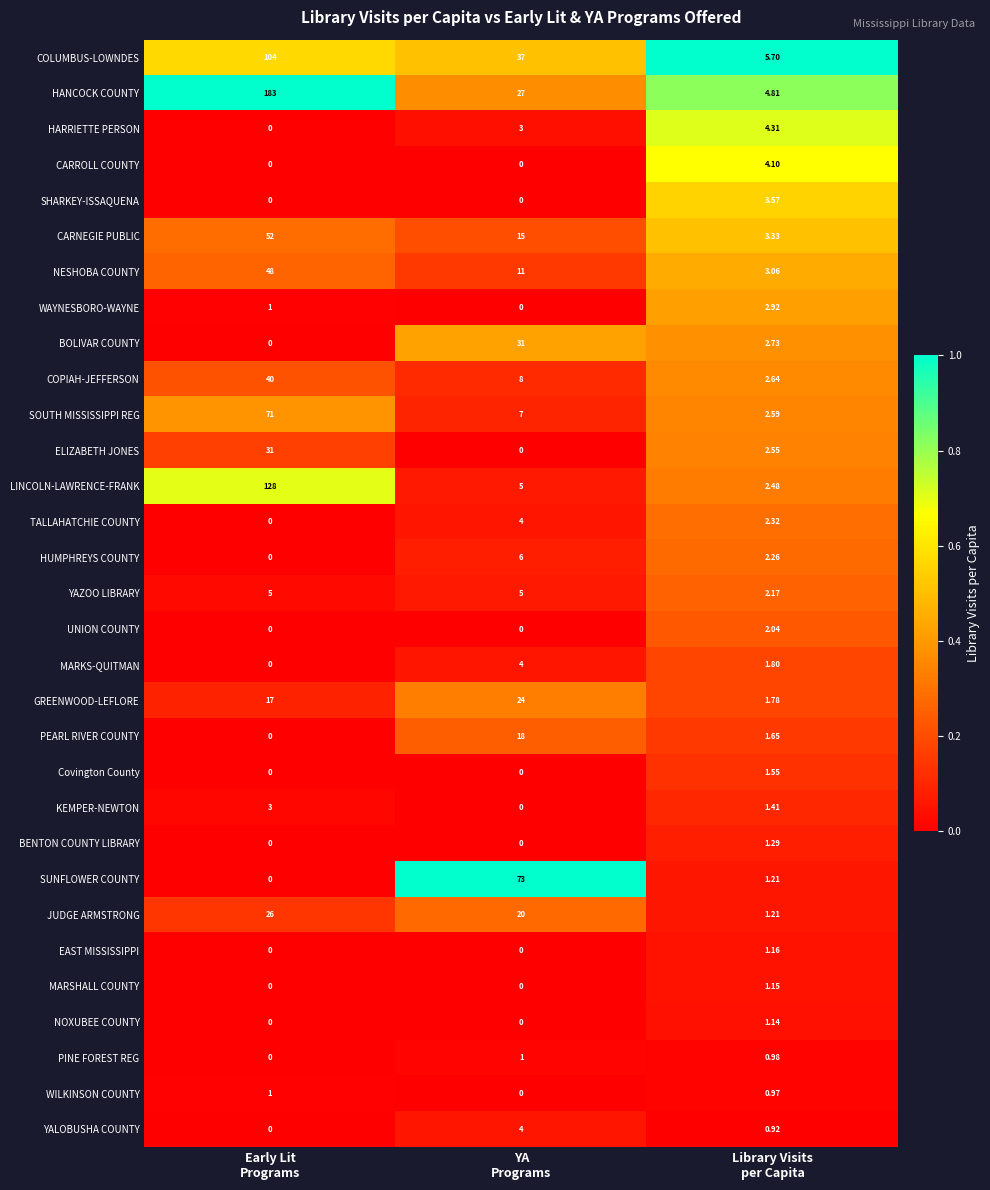

Which series has the largest total across all categories?

HANCOCK COUNTY